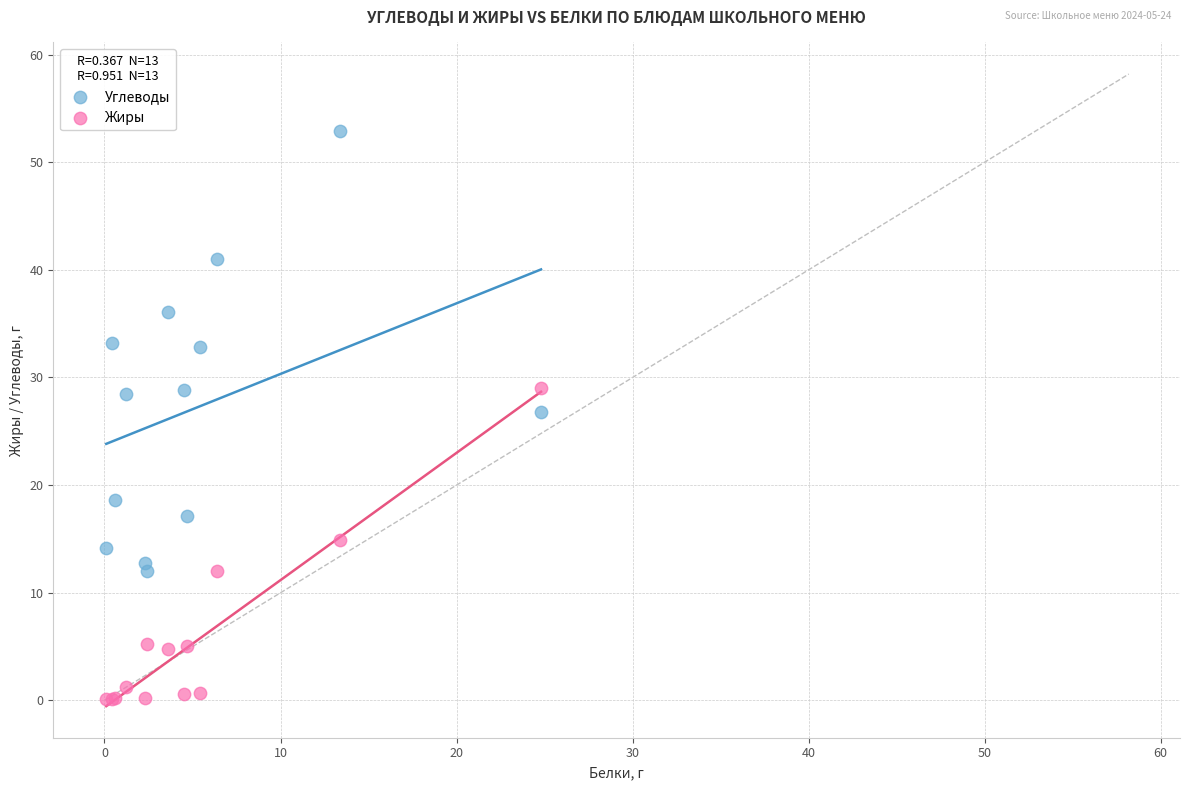

Which series contains the lowest Y value?

Жиры